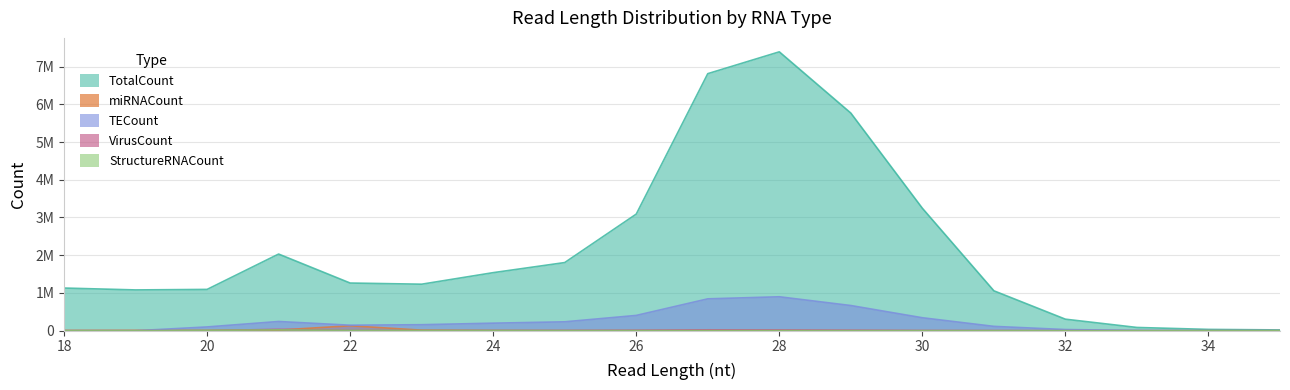

Reading left to right, list all the values displayed in this chart.

TotalCount: 18=1130641	19=1081137	20=1094704	21=2031165	22=1263430	23=1232799	24=1538724	25=1806035	26=3090388	27=6810923	28=7389321	29=5766520	30=3245263	31=1057613	32=305513	33=86469	34=35002	35=21333
miRNACount: 18=7056	19=8385	20=6365	21=17511	22=130999	23=14947	24=4923	25=1254	26=1110	27=1427	28=1747	29=1338	30=819	31=528	32=156	33=93	34=52	35=42
TECount: 18=0	19=0	20=100275	21=244590	22=146419	23=159522	24=200297	25=236146	26=405269	27=844676	28=899683	29=667672	30=343869	31=115400	32=31142	33=7279	34=1790	35=511
VirusCount: 18=0	19=0	20=3157	21=37245	22=4783	23=4431	24=5186	25=6911	26=12152	27=23777	28=20482	29=12275	30=4089	31=1318	32=298	33=123	34=91	35=15
StructureRNACount: 18=0	19=0	20=9752	21=22246	22=7177	23=5783	24=4493	25=3155	26=2952	27=2983	28=2886	29=1712	30=626	31=186	32=99	33=20	34=10	35=4